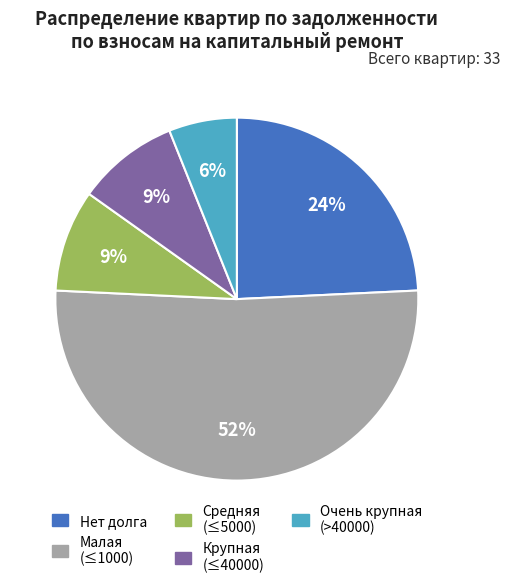

Is there a majority slice in this chart?

Yes